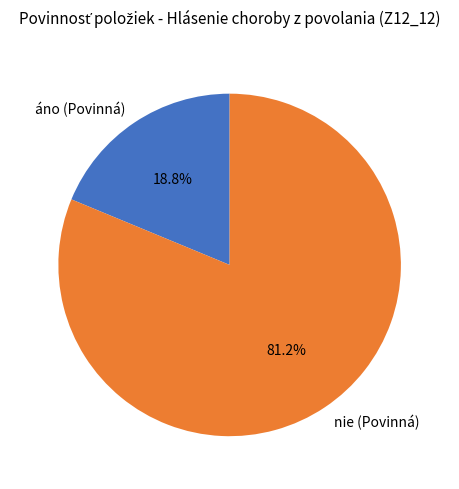

Which slice is the largest?

nie (Povinná)